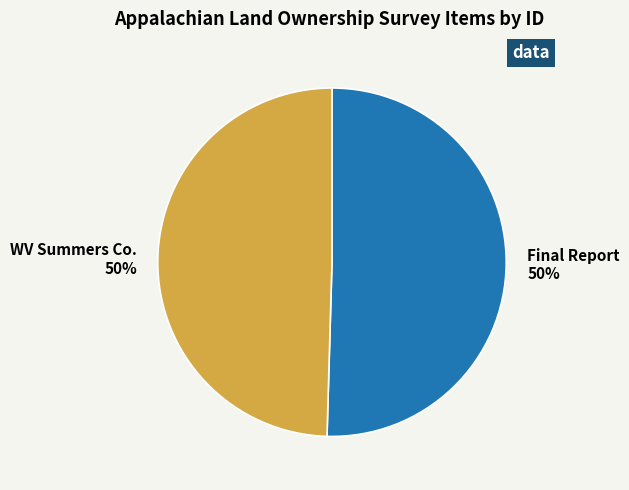

To the nearest percent, what is the average slice percentage?

50%